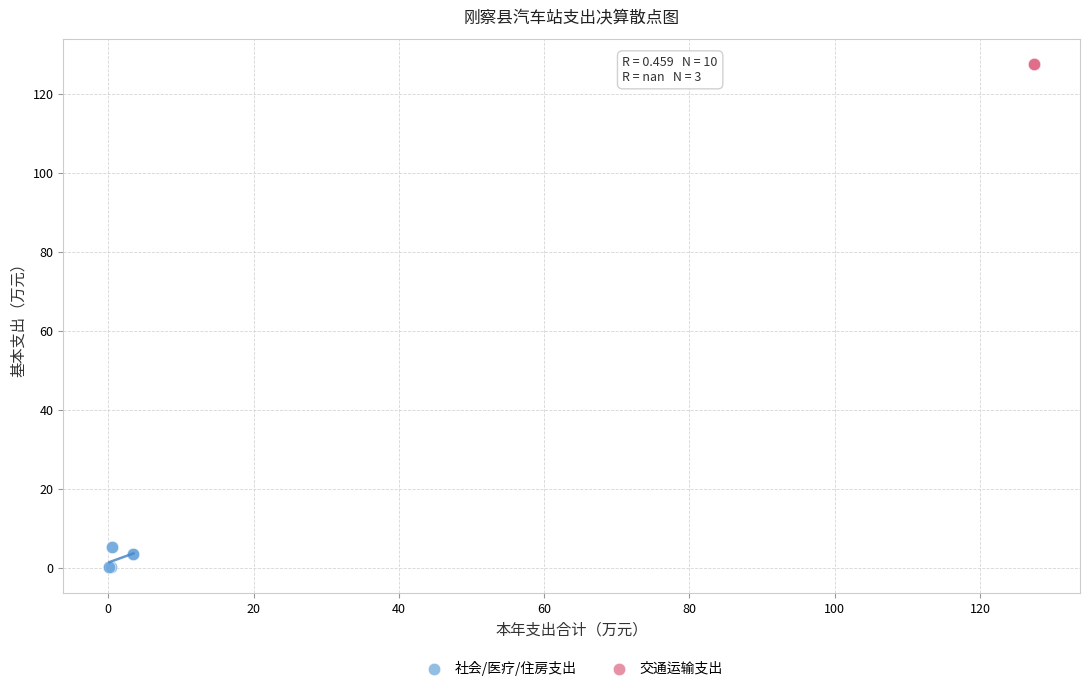

Which series reaches the maximum Y coordinate?

交通运输支出